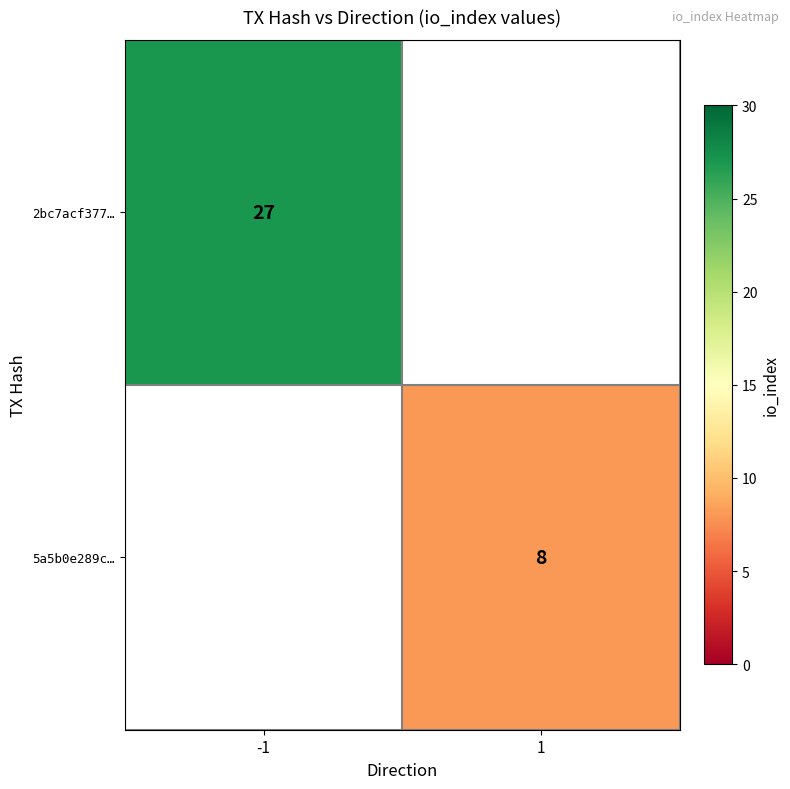

Is the value of 5a5b0e289c… at 1 greater than the value of 2bc7acf377… at -1?

No